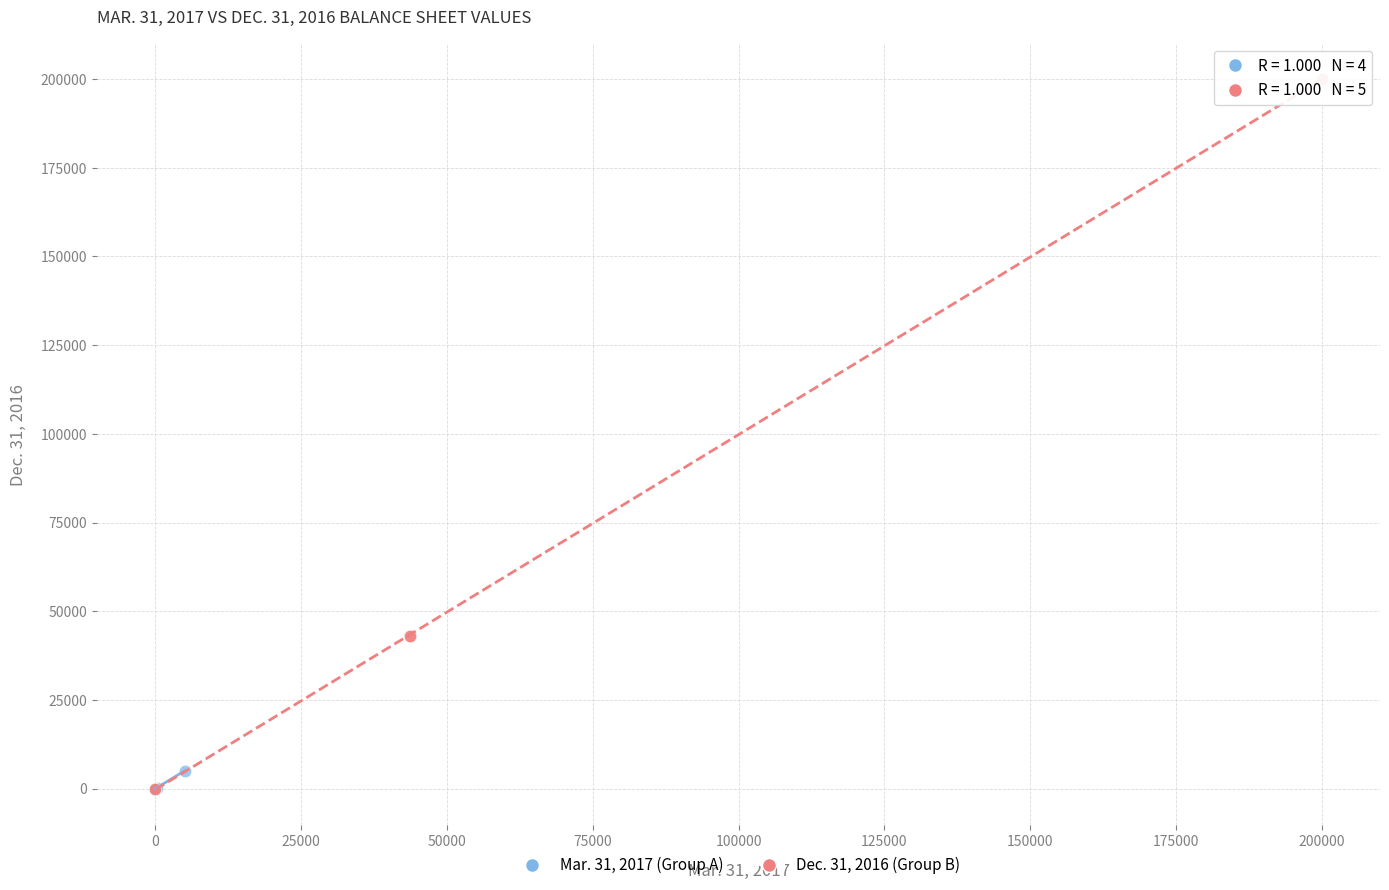

Which series contains the highest Y value?

Dec. 31, 2016 (Group B)